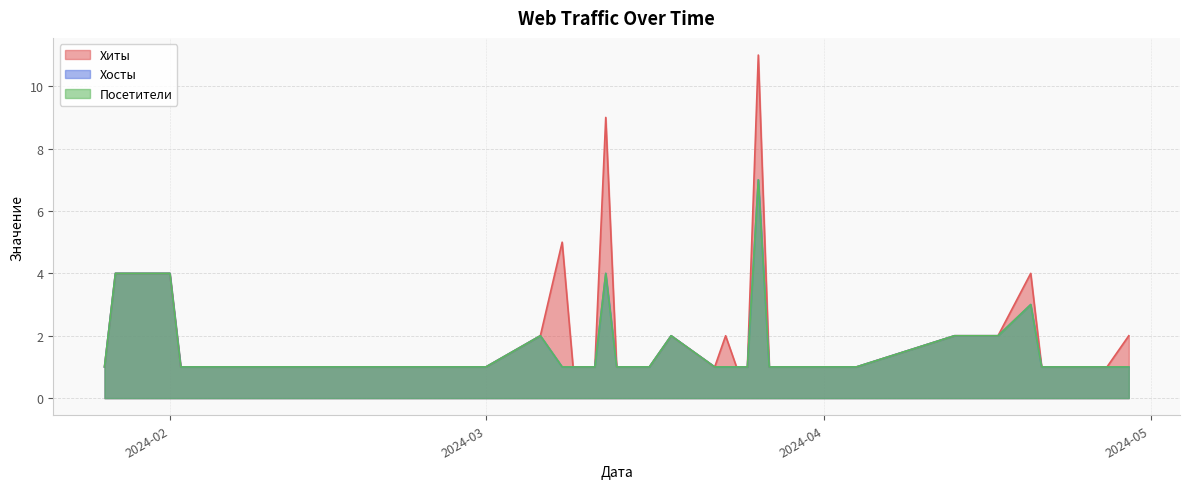

What is the greatest value displayed?

11